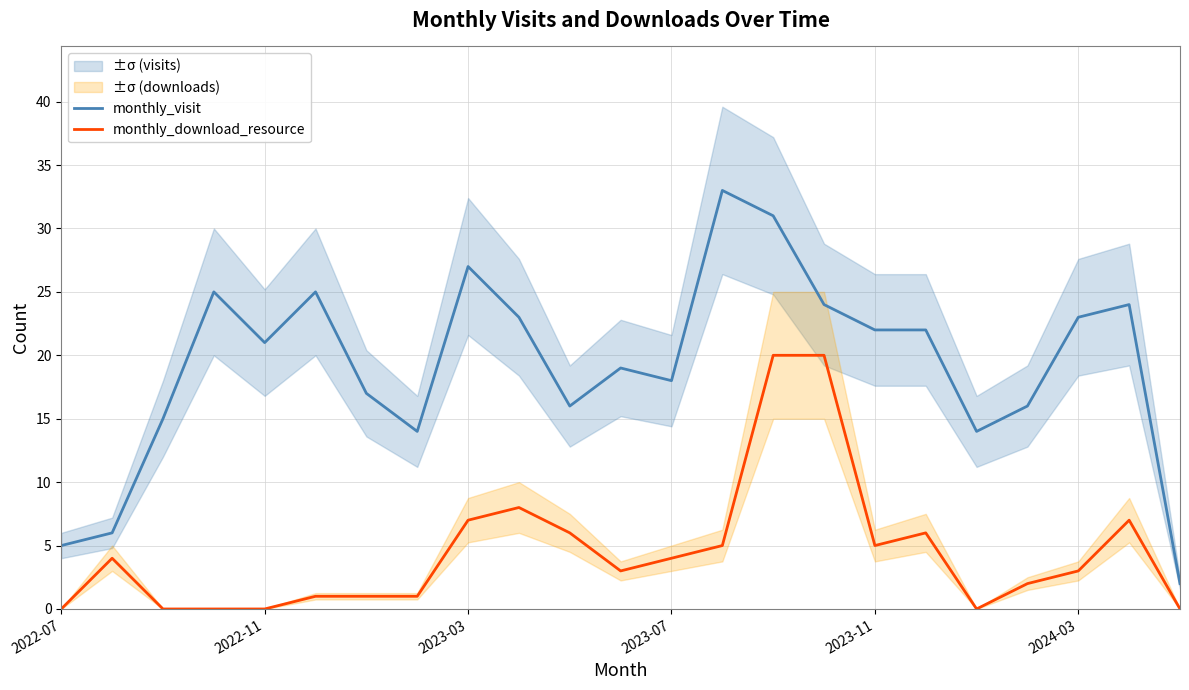

At which category does the chart reach its peak across all series?

13